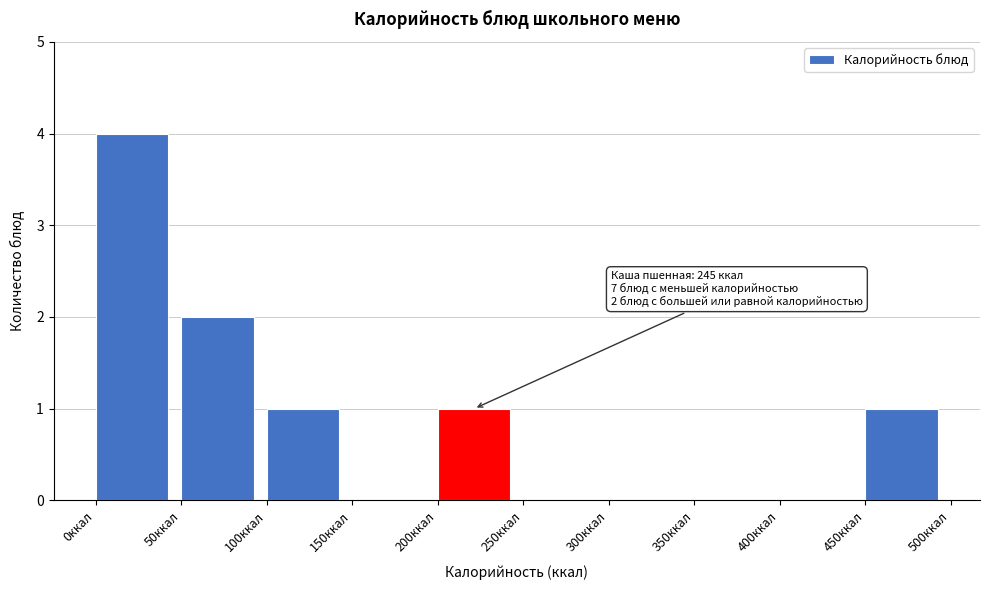

Which range on the x-axis has the tallest bar?

0 to 50